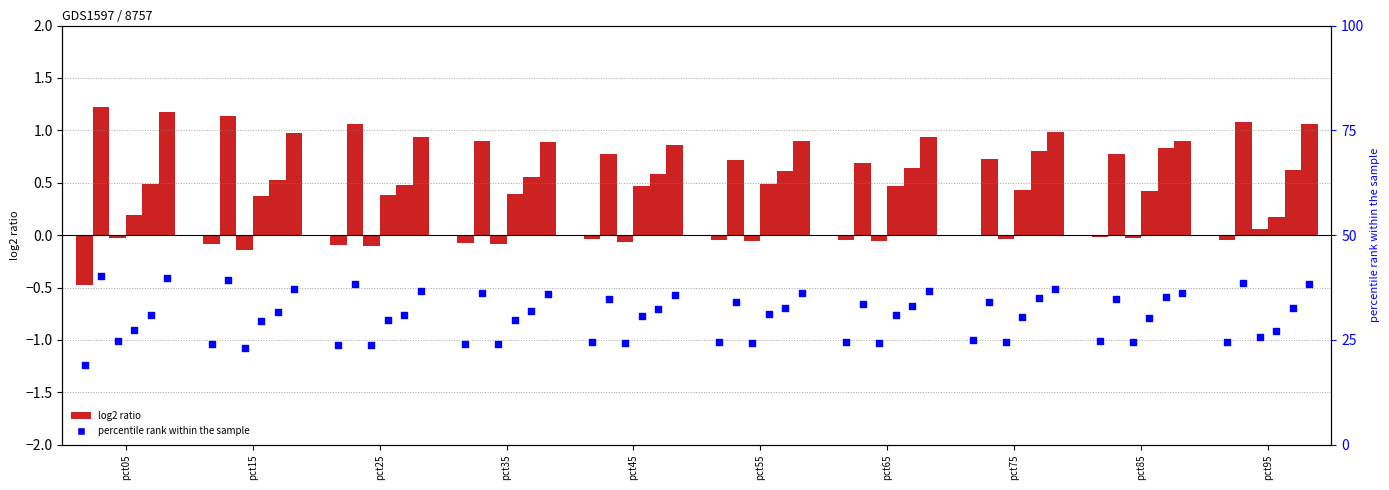

What is the total value across all series at pct35?

2.6